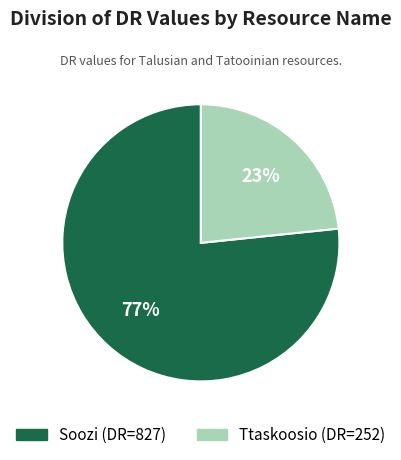

Combined, do Soozi and Ttaskoosio account for over 50%?

Yes